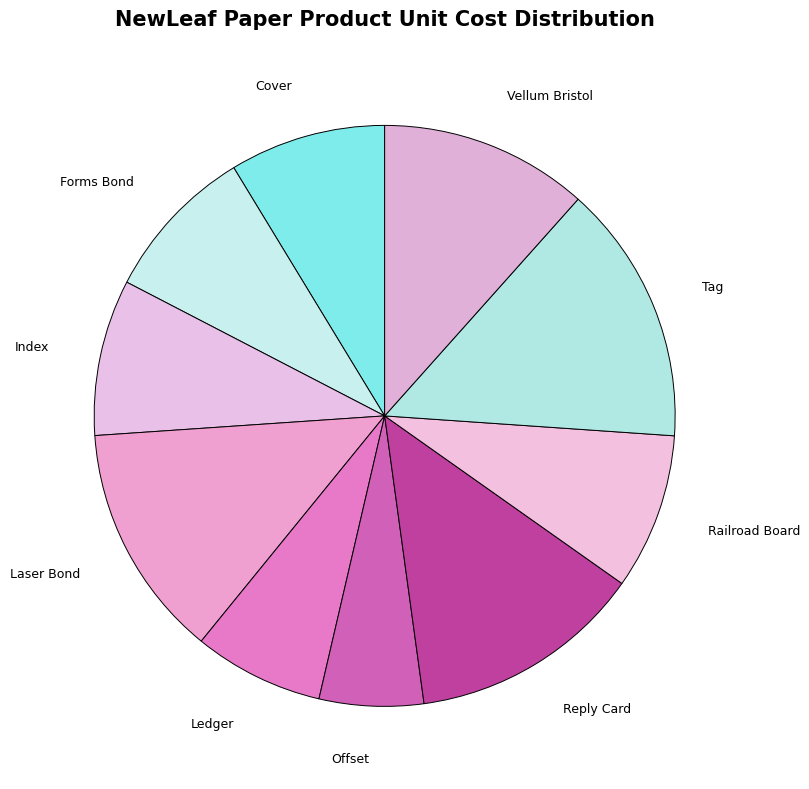

The Forms Bond slice represents 9% of the pie. True or false?

True